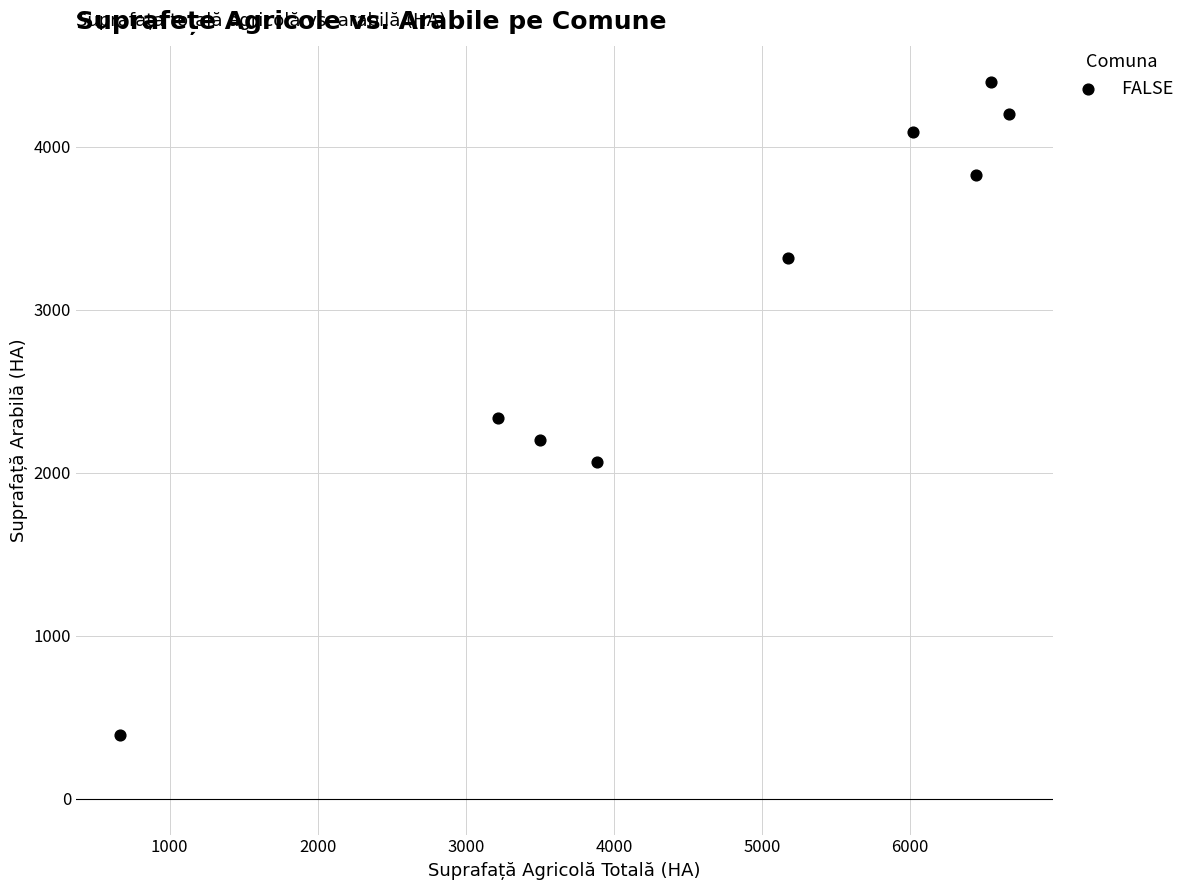

What is the average X value?

4680